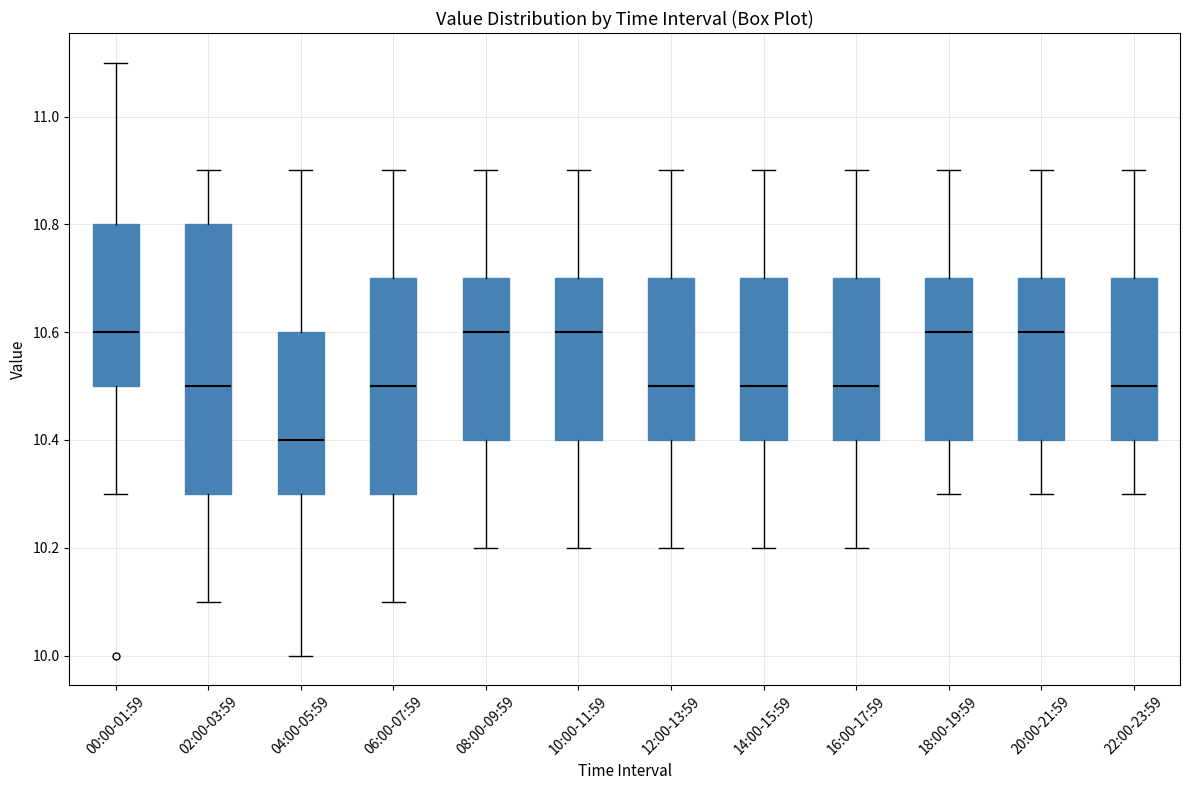

Reading left to right, transcribe this box plot: for each box, give where its median line is, the range the box spans, and where its two whiskers end, as read against the y-axis. The values are not printed on the chart, so give them approximately, as read against the axis.

00:00-01:59: median 10.6, box 10.5 to 10.8, whiskers 10.3 to 11.1
02:00-03:59: median 10.5, box 10.3 to 10.8, whiskers 10.1 to 10.9
04:00-05:59: median 10.4, box 10.3 to 10.6, whiskers 10.0 to 10.9
06:00-07:59: median 10.5, box 10.3 to 10.7, whiskers 10.1 to 10.9
08:00-09:59: median 10.6, box 10.4 to 10.7, whiskers 10.2 to 10.9
10:00-11:59: median 10.6, box 10.4 to 10.7, whiskers 10.2 to 10.9
12:00-13:59: median 10.5, box 10.4 to 10.7, whiskers 10.2 to 10.9
14:00-15:59: median 10.5, box 10.4 to 10.7, whiskers 10.2 to 10.9
16:00-17:59: median 10.5, box 10.4 to 10.7, whiskers 10.2 to 10.9
18:00-19:59: median 10.6, box 10.4 to 10.7, whiskers 10.3 to 10.9
20:00-21:59: median 10.6, box 10.4 to 10.7, whiskers 10.3 to 10.9
22:00-23:59: median 10.5, box 10.4 to 10.7, whiskers 10.3 to 10.9